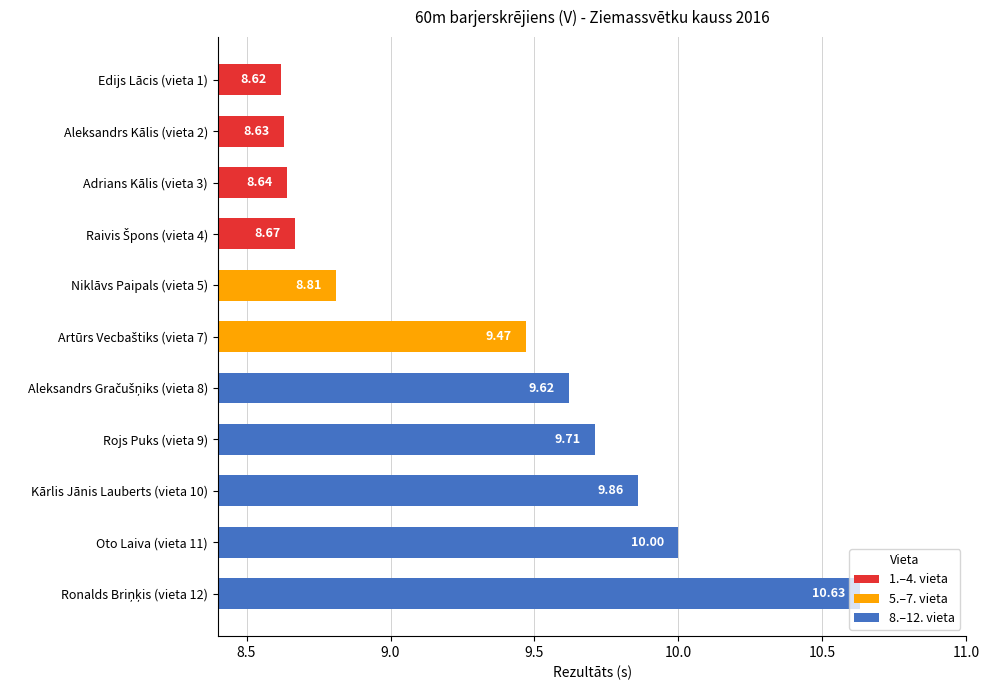

What is the sum of the values at Kārlis Jānis Lauberts (vieta 10) and Rojs Puks (vieta 9)?

19.6